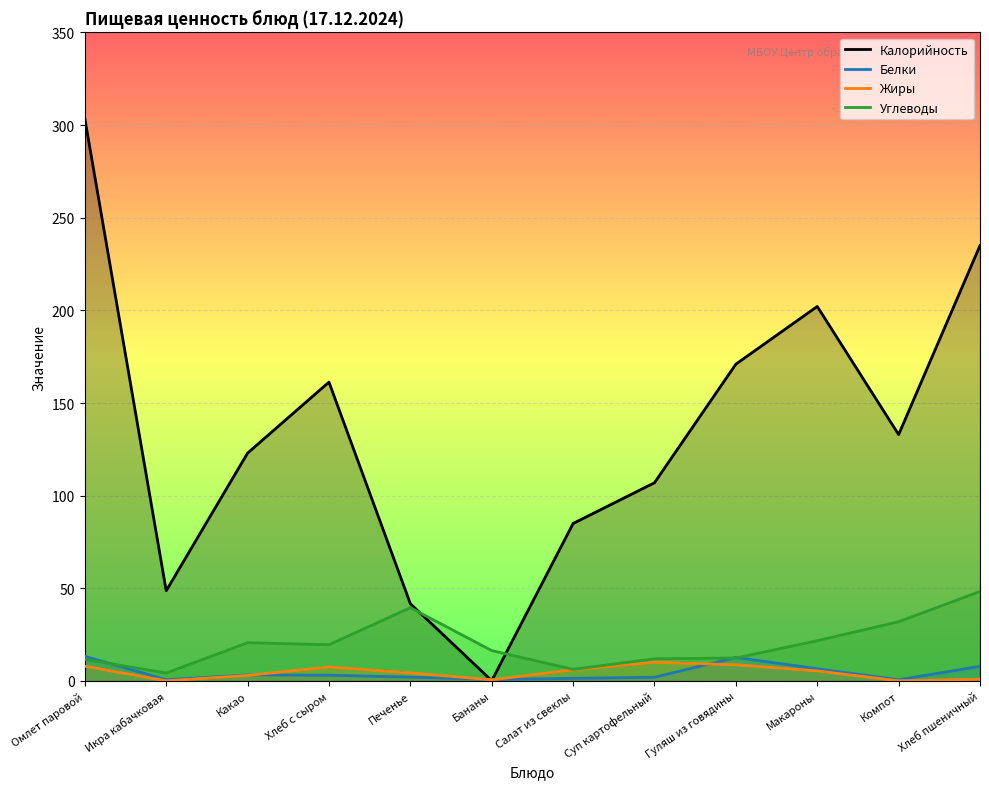

How many times do Белки and Жиры cross each other?

4